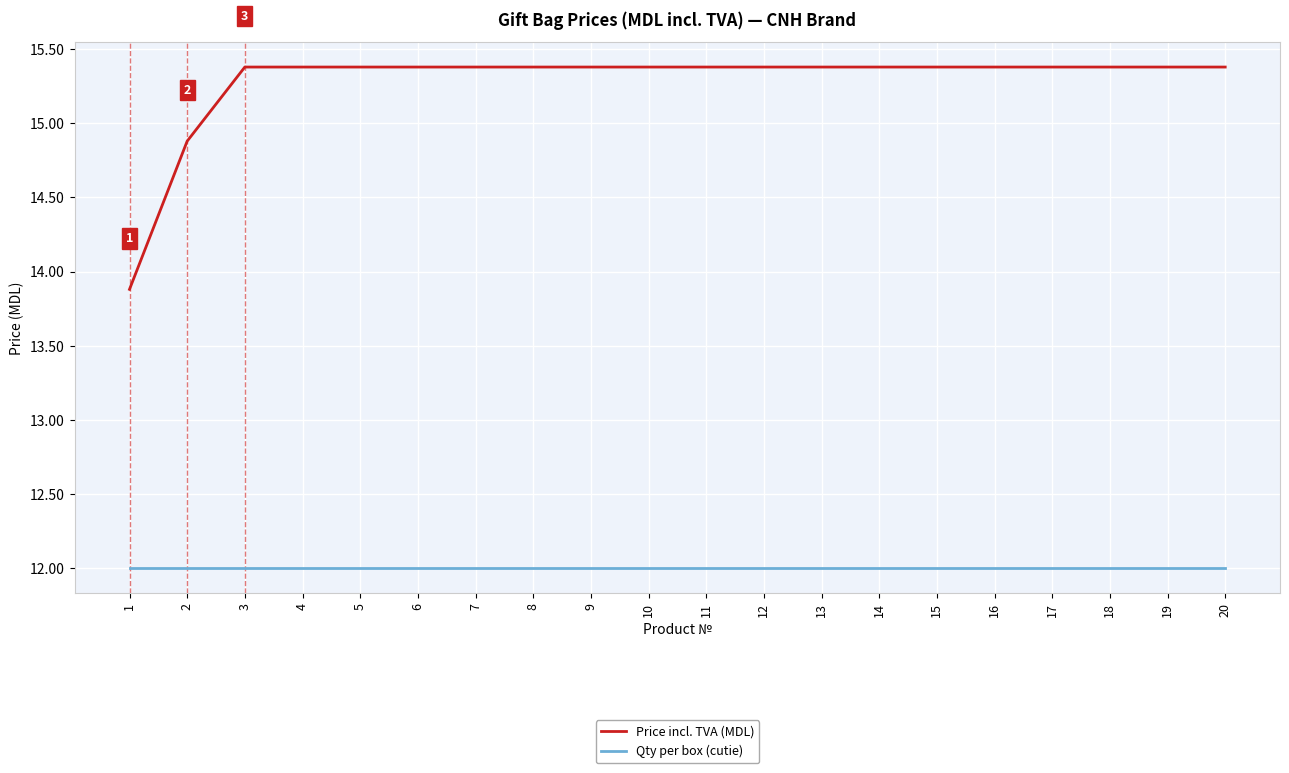

At how many categories does at least one series exceed 14?

19